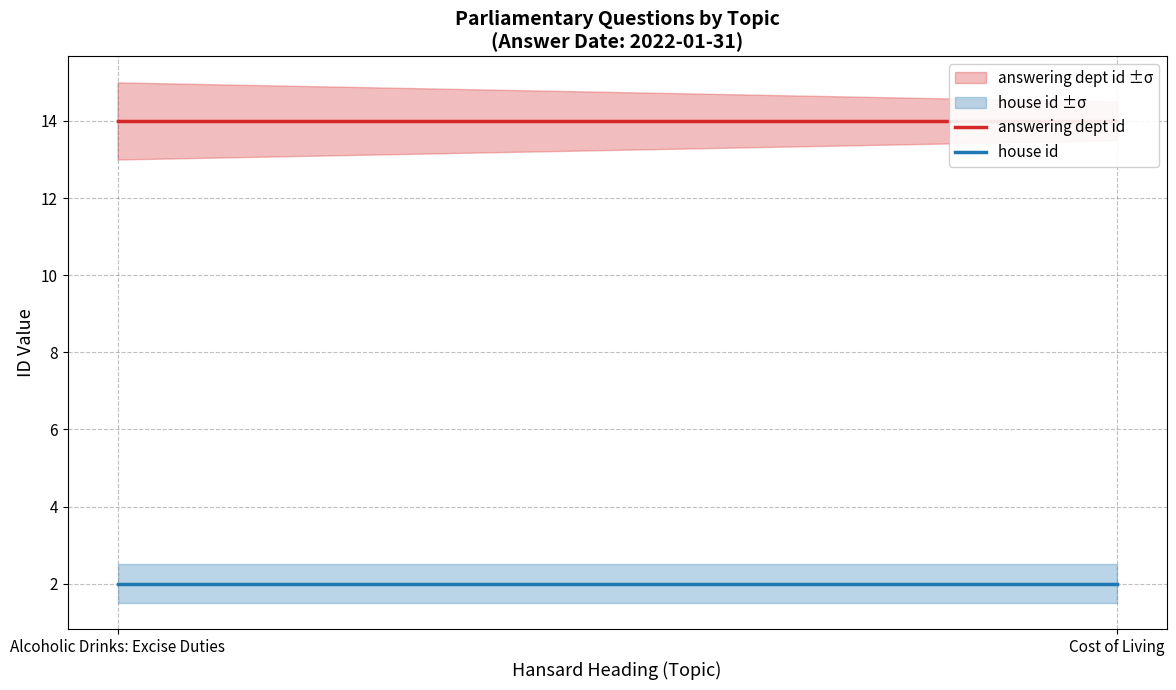

Which category has the highest value in the answering dept id series?

Alcoholic Drinks: Excise Duties